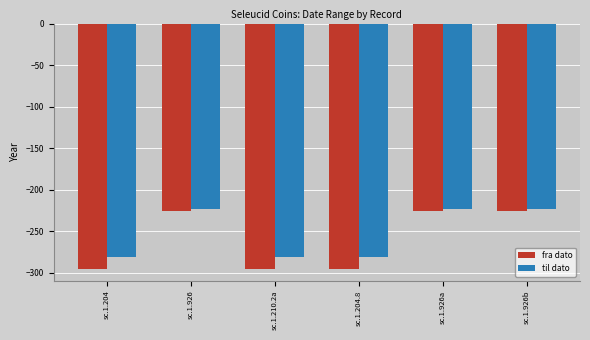

What is the spread (max minus min) of values at sc.1.210.2a?

14